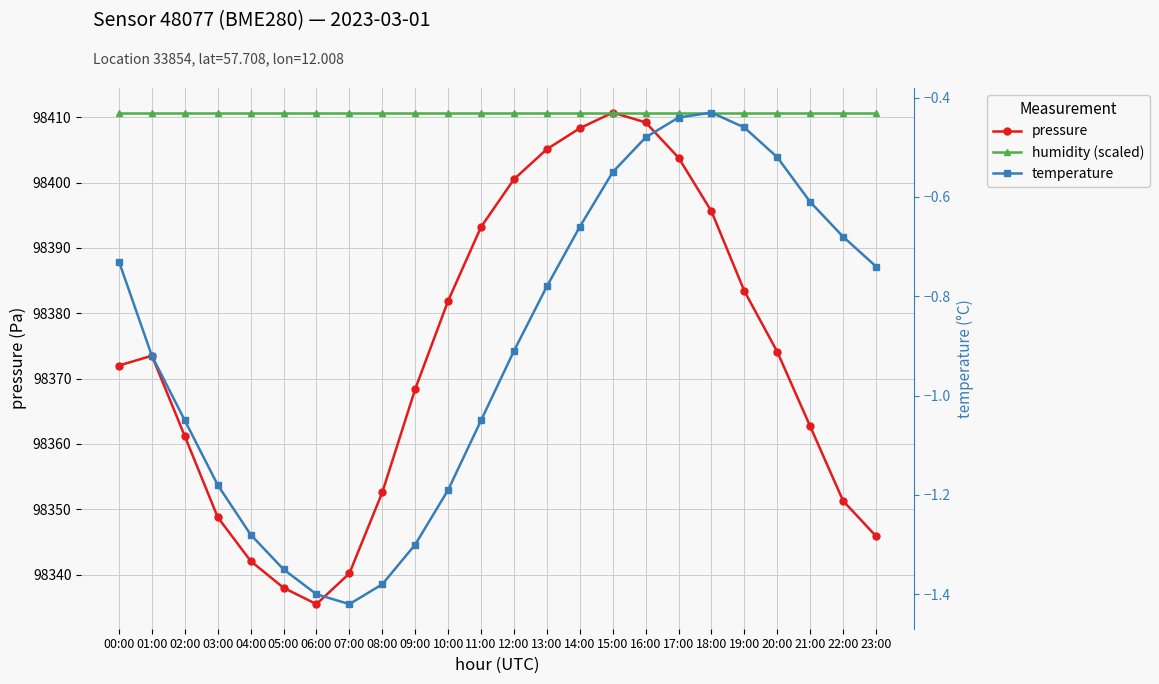

True or false: temperature has a value of -1.2 at 22:00.

False